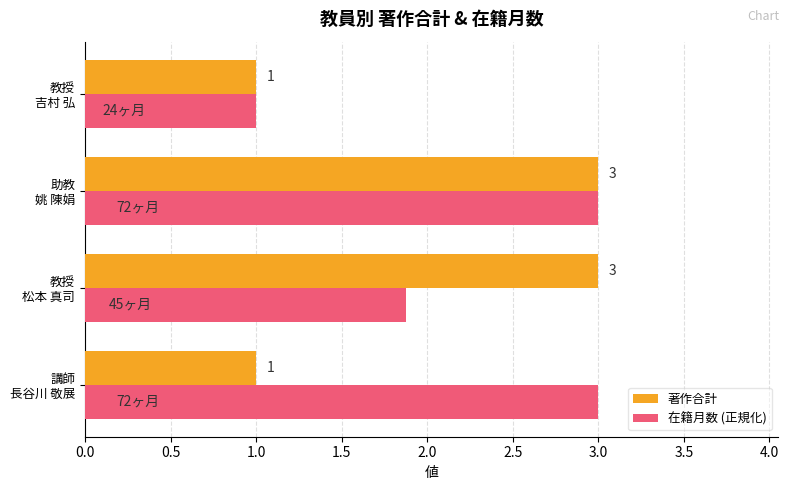

What is the difference between the maximum and minimum values in the 在籍月数 (正規化) series?

2.0